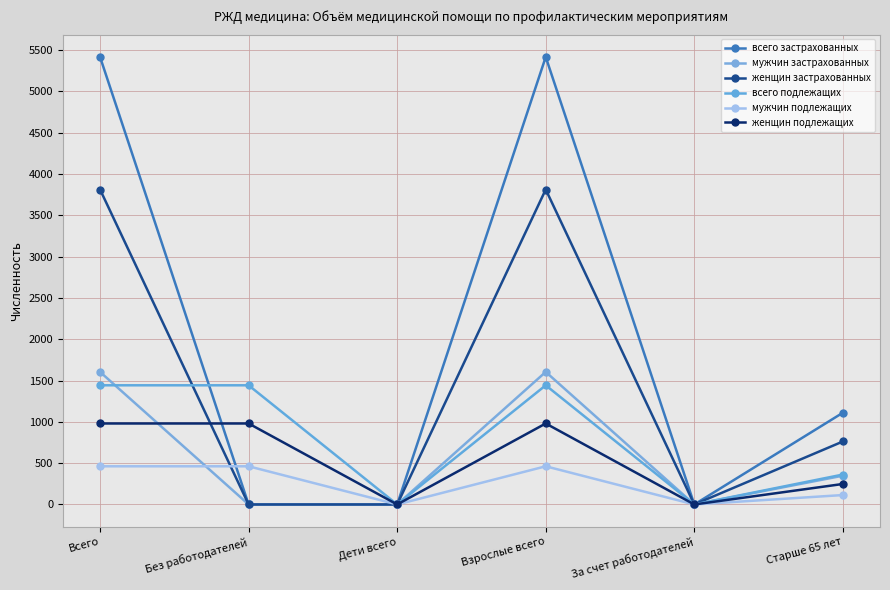

Reading left to right, what are all the values shown in this chart?

всего застрахованных: Всего=5415	Без работодателей=0	Дети всего=0	Взрослые всего=5415	За счет работодателей=0	Старше 65 лет=1110
мужчин застрахованных: Всего=1604	Без работодателей=0	Дети всего=0	Взрослые всего=1604	За счет работодателей=0	Старше 65 лет=348
женщин застрахованных: Всего=3811	Без работодателей=0	Дети всего=0	Взрослые всего=3811	За счет работодателей=0	Старше 65 лет=762
всего подлежащих: Всего=1442	Без работодателей=1442	Дети всего=0	Взрослые всего=1442	За счет работодателей=0	Старше 65 лет=362
мужчин подлежащих: Всего=462	Без работодателей=462	Дети всего=0	Взрослые всего=462	За счет работодателей=0	Старше 65 лет=114
женщин подлежащих: Всего=980	Без работодателей=980	Дети всего=0	Взрослые всего=980	За счет работодателей=0	Старше 65 лет=248